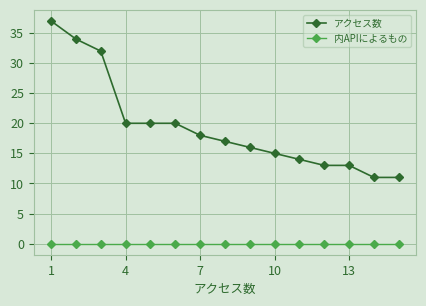

Which series has the widest spread of values?

アクセス数